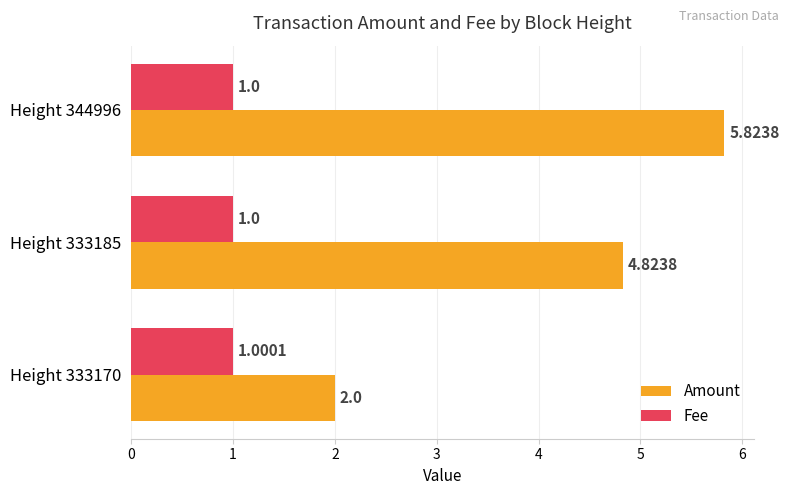

What is the average value of the Amount series?

4.2